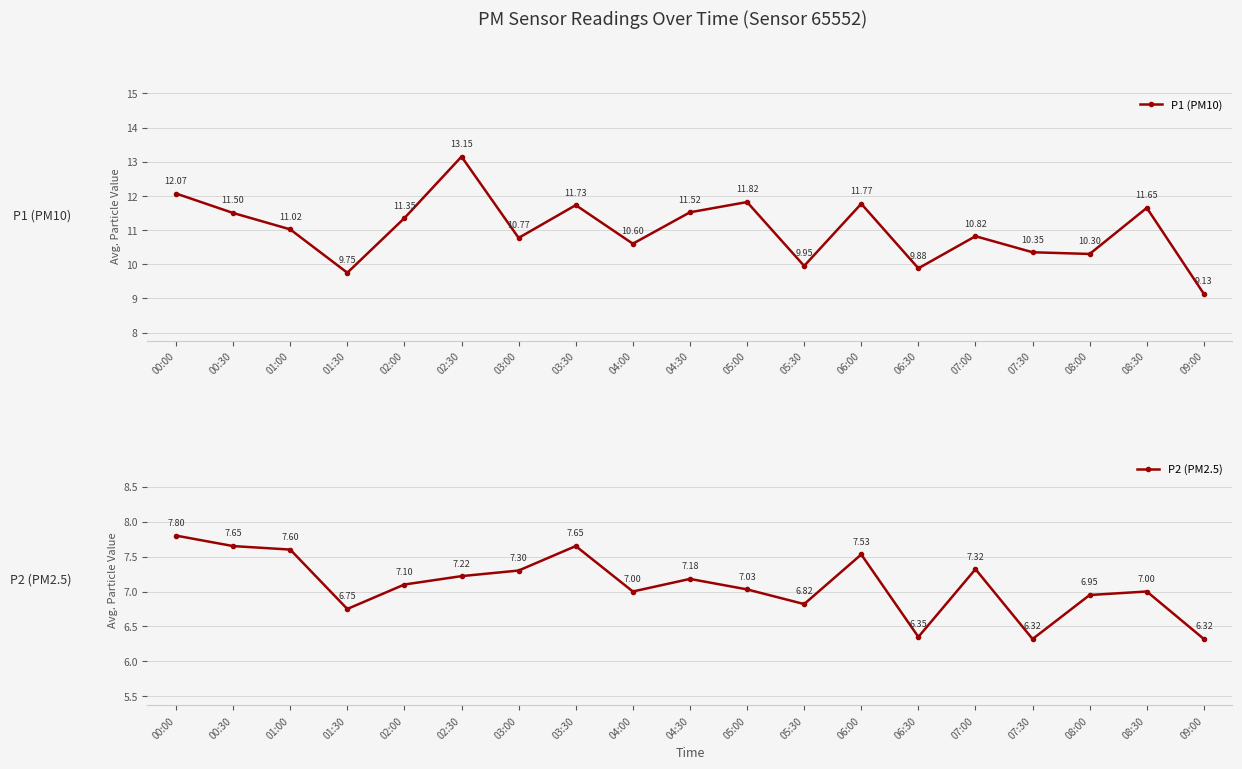

List the series in order of their overall mean, highest first.

P1 (PM10), P2 (PM2.5)